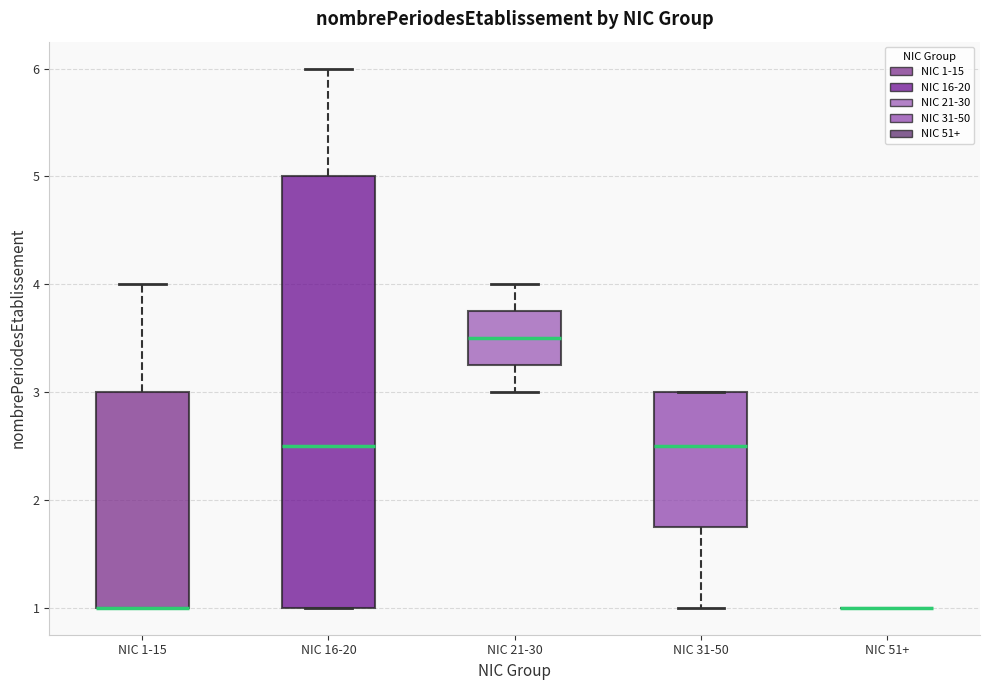

Which box is the tallest, from its lower edge to its upper edge?

NIC 16-20